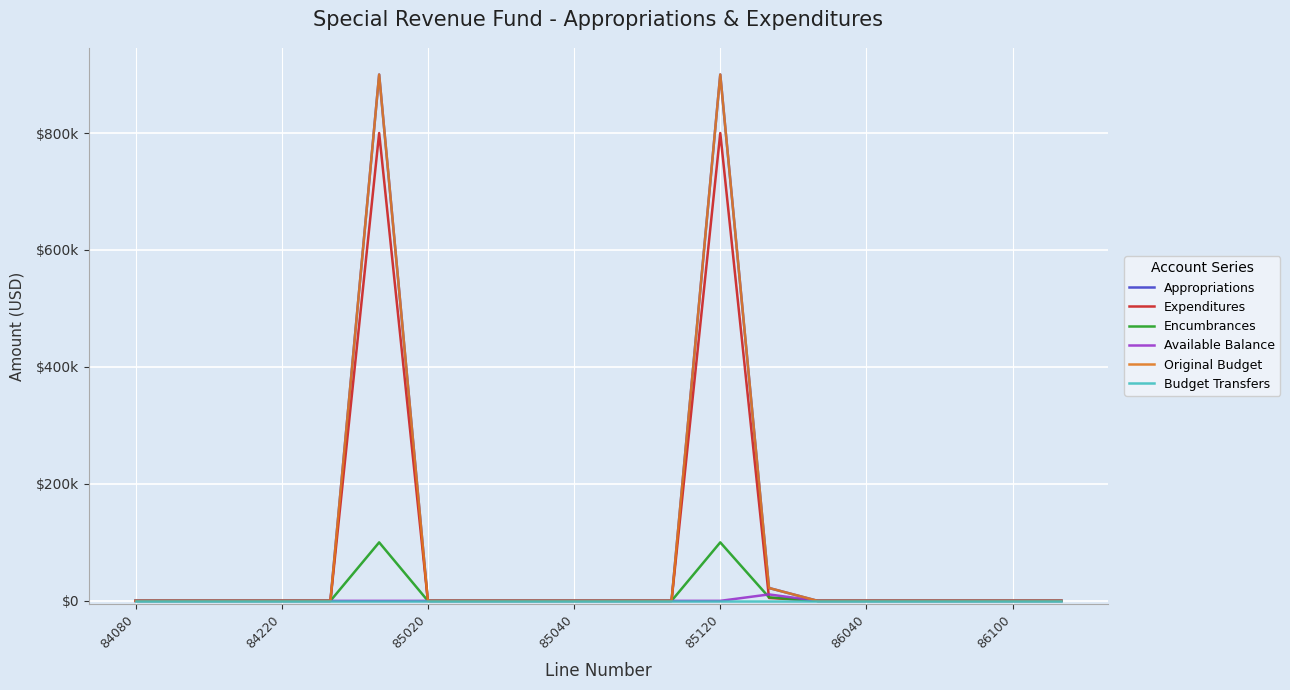

Which category has the lowest value in the Original Budget series?

84080